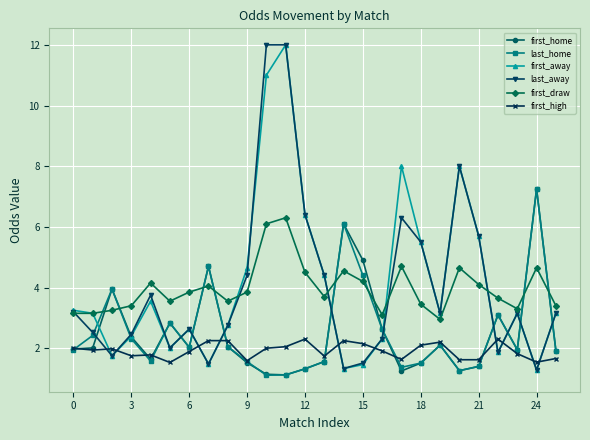

True or false: first_draw and first_high cross at least once.

False